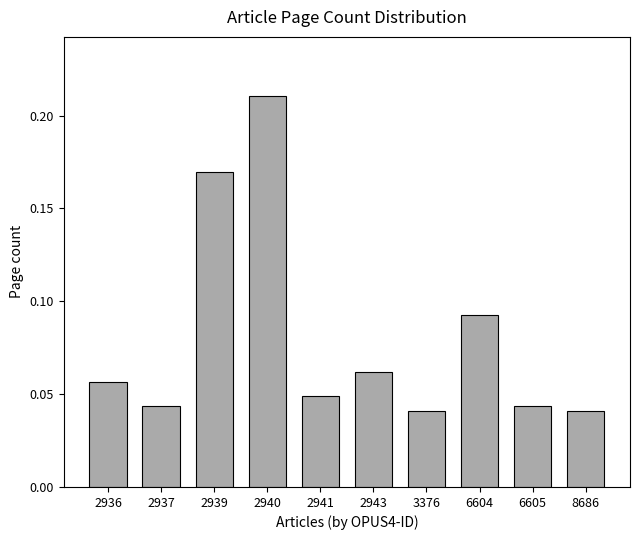

What is the sum of all values?

0.8